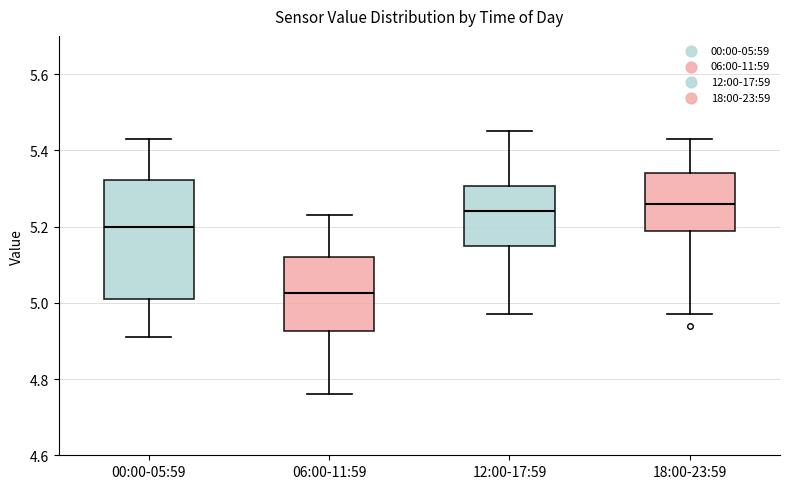

Where is the lower edge of the box for 12:00-17:59 on the y-axis? The values are not printed on the chart, so give them approximately, as read against the axis.

5.16